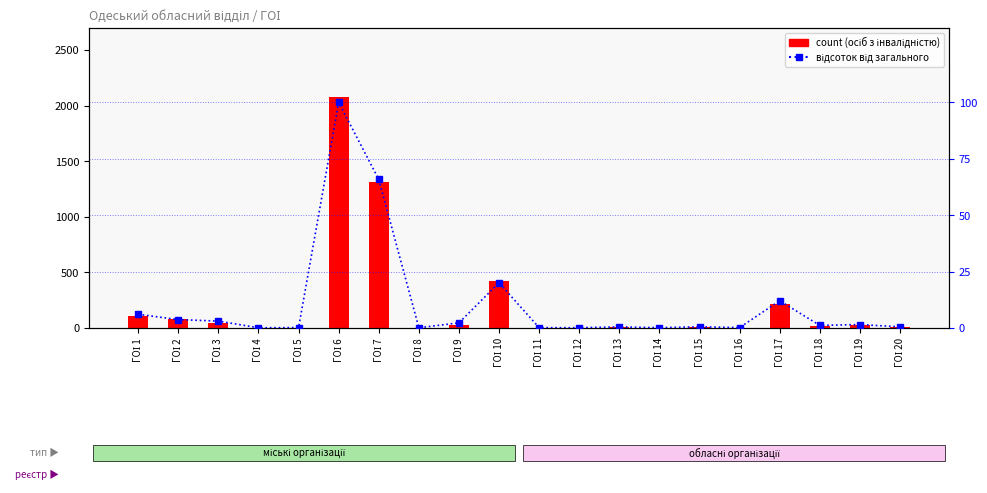

Is the value of count at ГОІ 5 greater than the value of percentile rank within the sample at ГОІ 5?

No